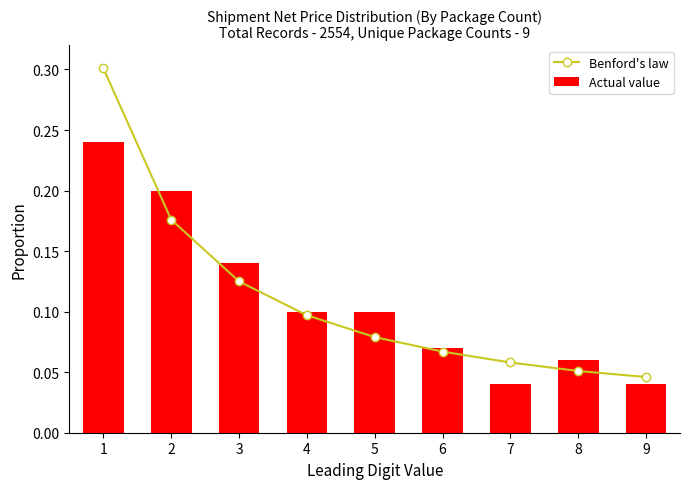

Count the number of categories in the chart.

9